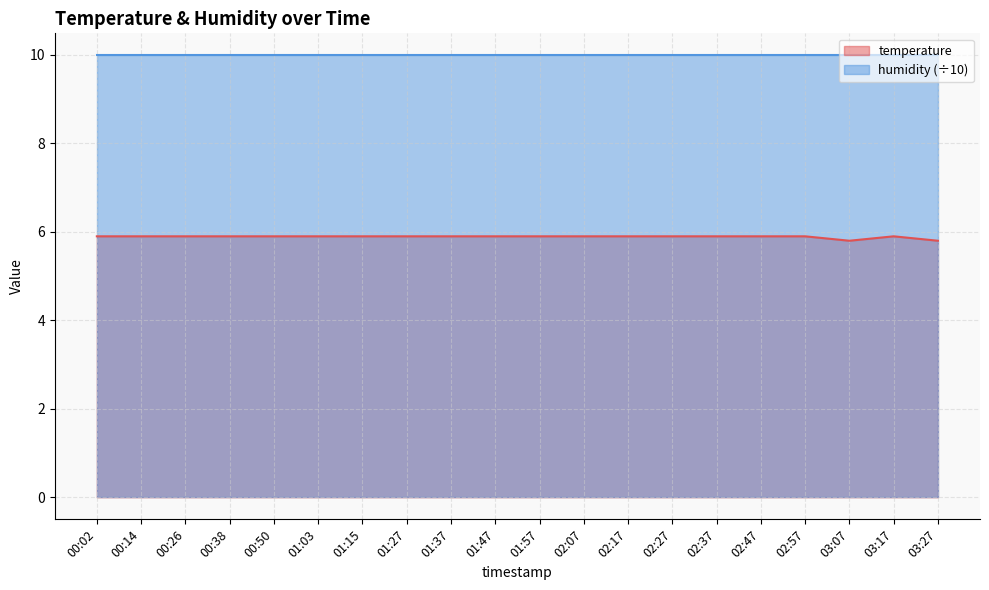

What position from the left is 01:03?

6